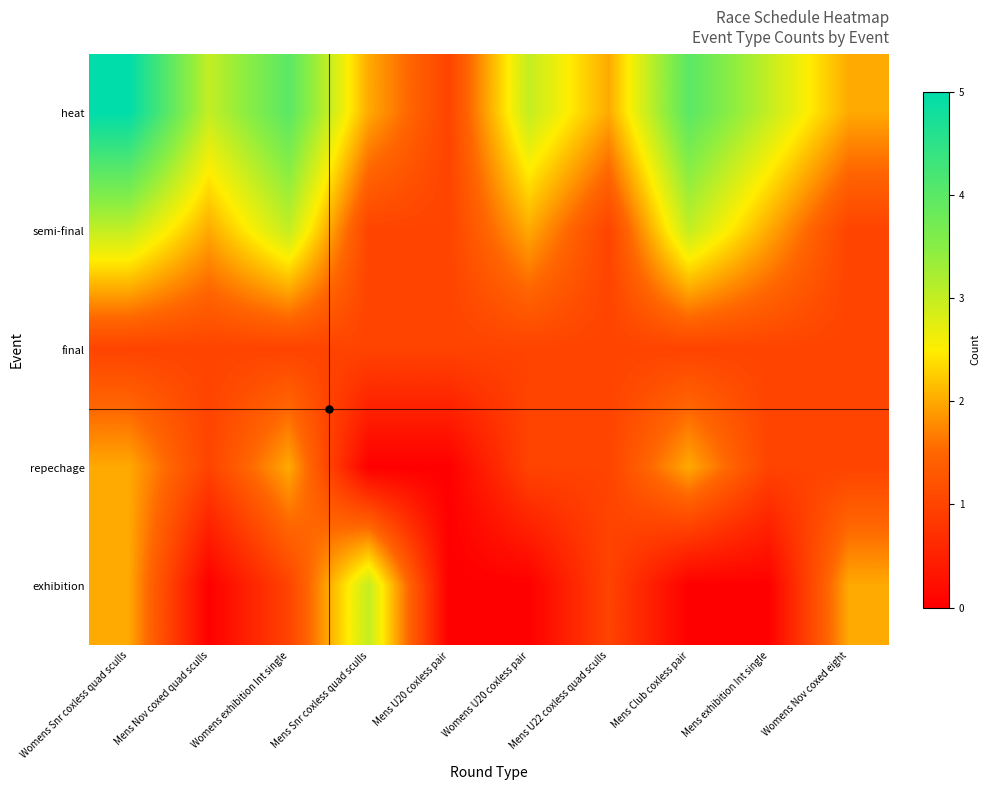

At how many categories does at least one series exceed 0?

10